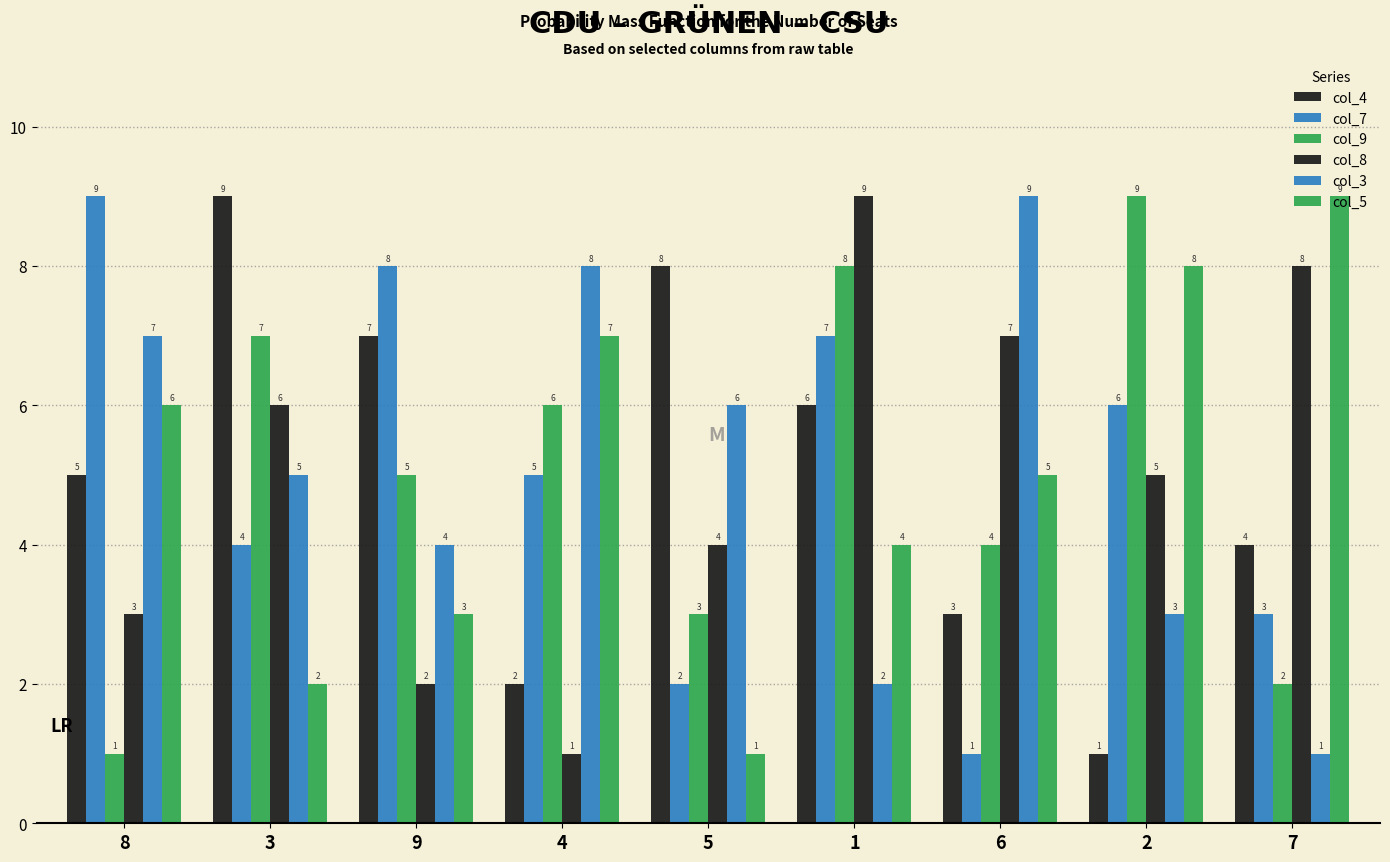

What position from the right is 4?

6